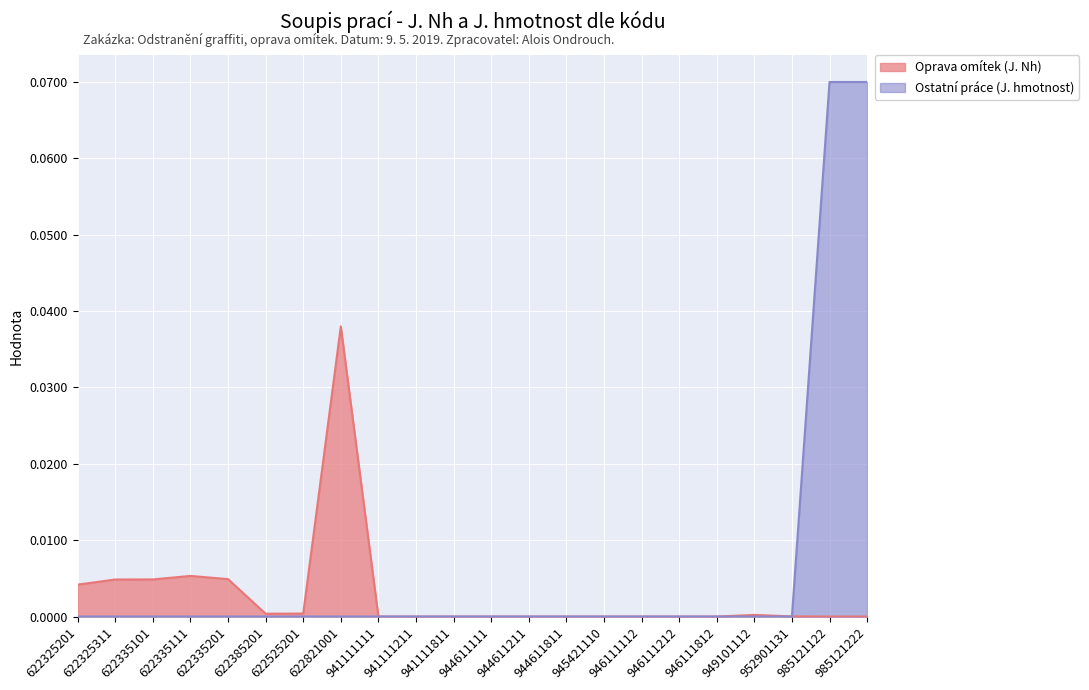

Is it true that Oprava omítek (J. Nh) equals 0.0 at 952901131?

False